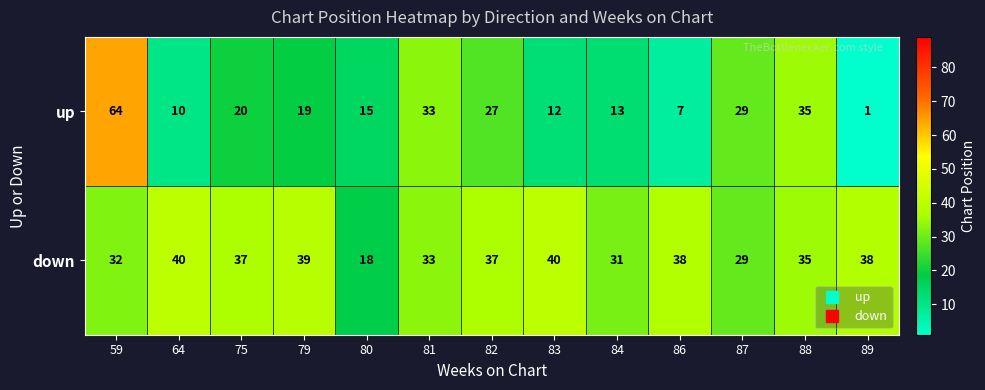

How many values in the up series are below 19?

6